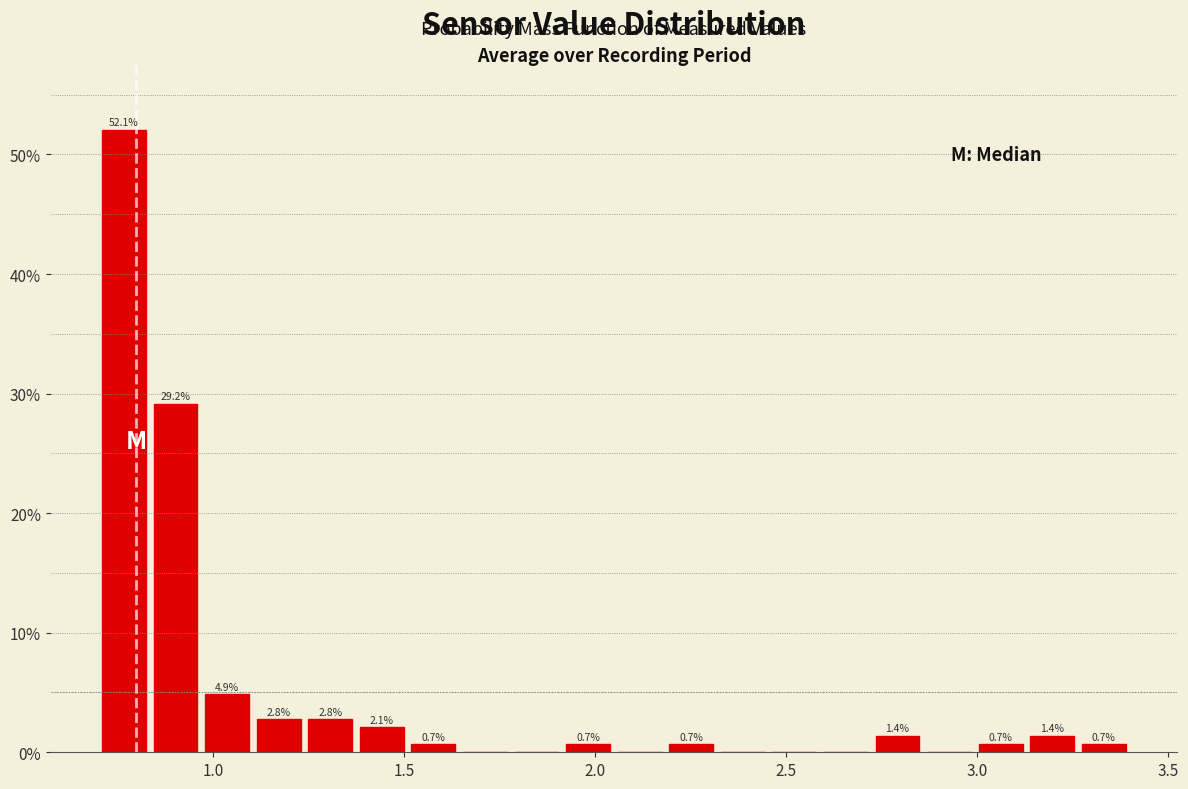

Around what value on the x-axis is the tallest bar? Give the approximate position of its centre, as read against the axis.

0.75